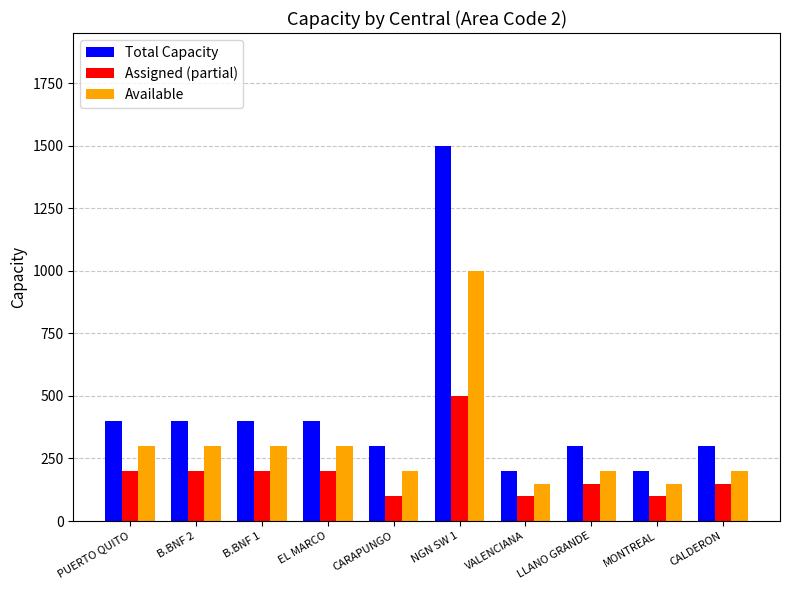

What is the value of the Total Capacity bar at the 1st from the left?

400